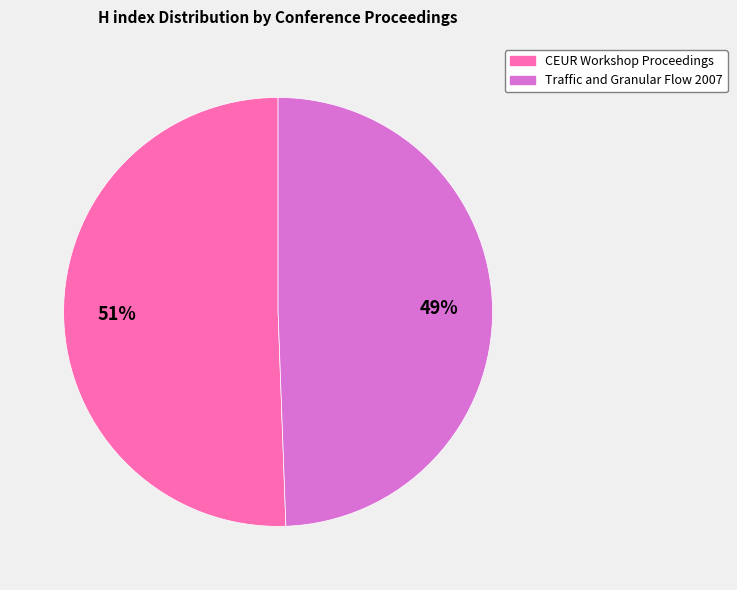

To the nearest percent, what is the average slice percentage?

50%